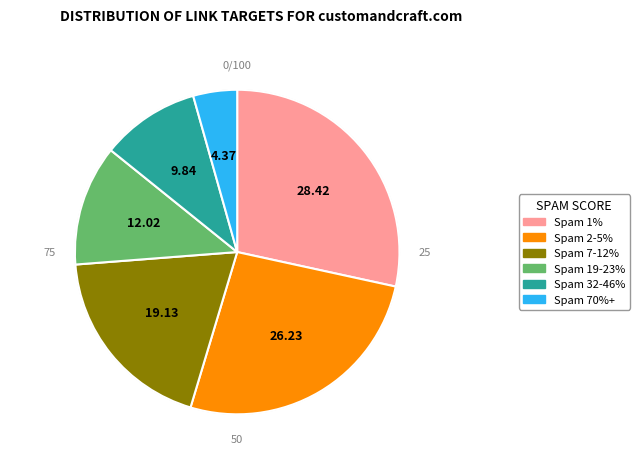

Is there any slice that represents more than half of the pie?

No